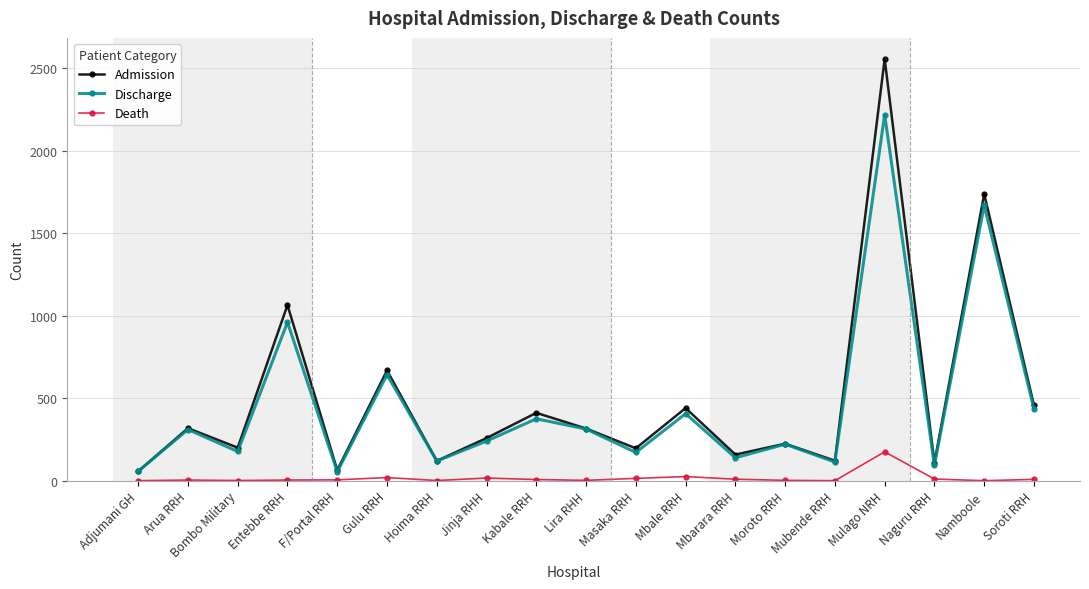

Does the chart have visible grid lines?

Yes